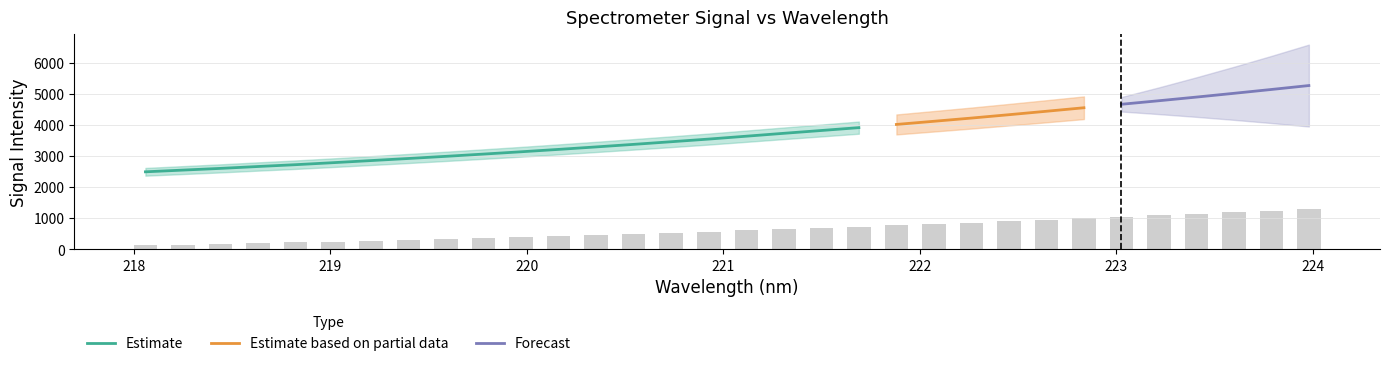

What is the sum of the Estimate based on partial data values at 9 and 17?

6806.3